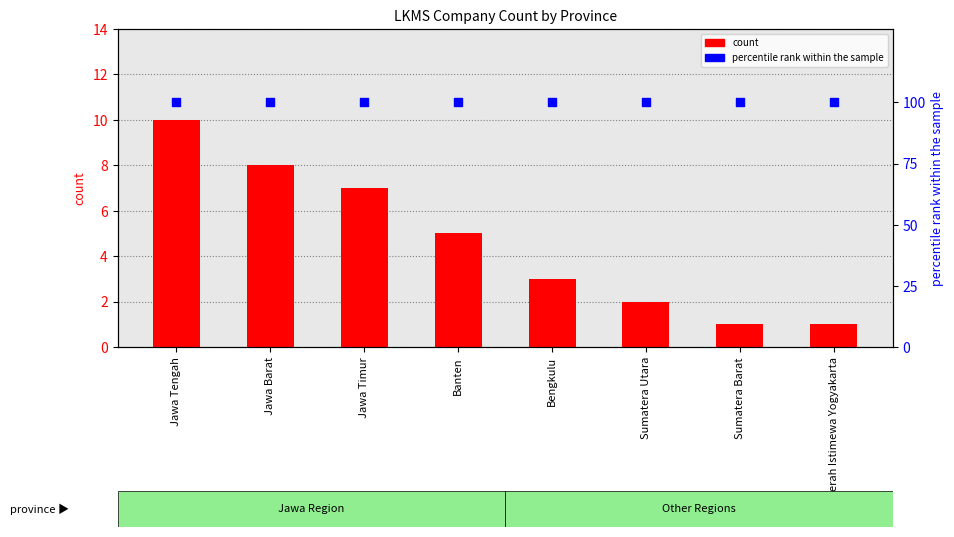

Which series reaches the minimum Y coordinate?

count